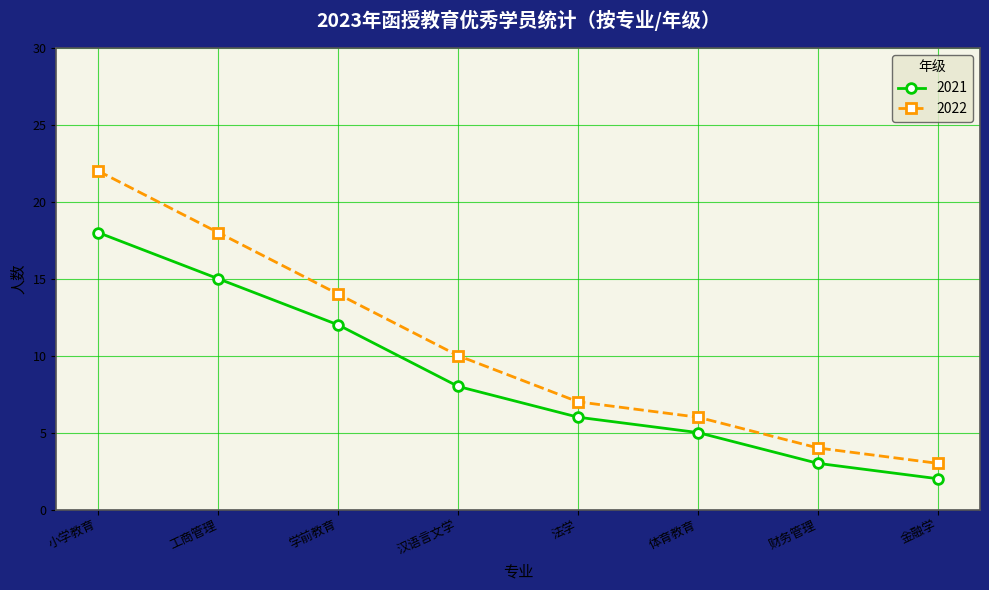

Rank the series by their maximum value, from highest to lowest.

2022, 2021